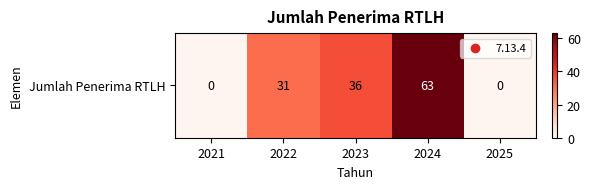

Which label corresponds to the smallest value in the chart?

2021